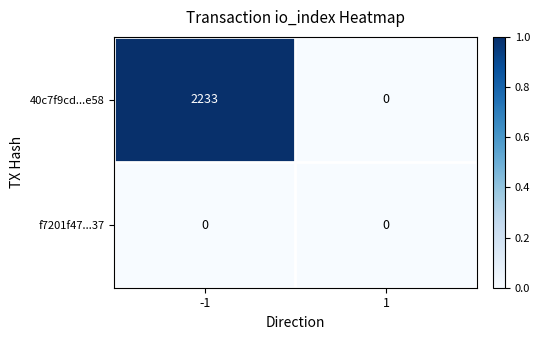

The value of f7201f47...37 at -1 is 0. True or false?

True